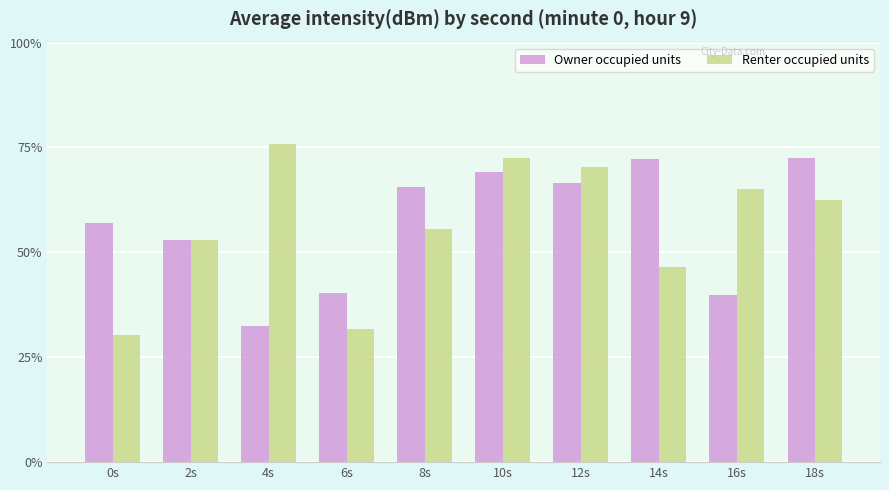

What is the total value across all series at 6s?

72.0